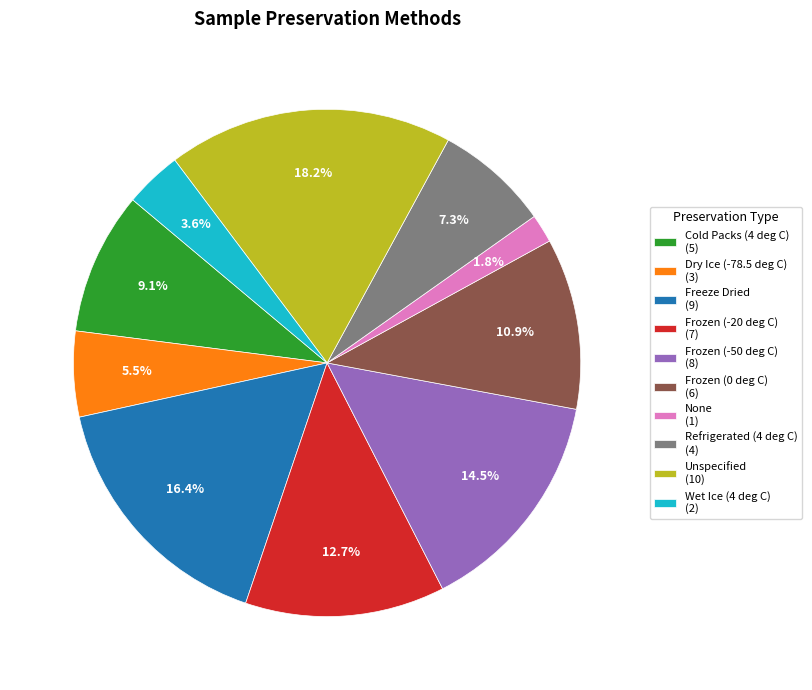

Which has a higher value, Refrigerated (4 deg C) (4) or Wet Ice (4 deg C) (2)?

Refrigerated (4 deg C) (4)